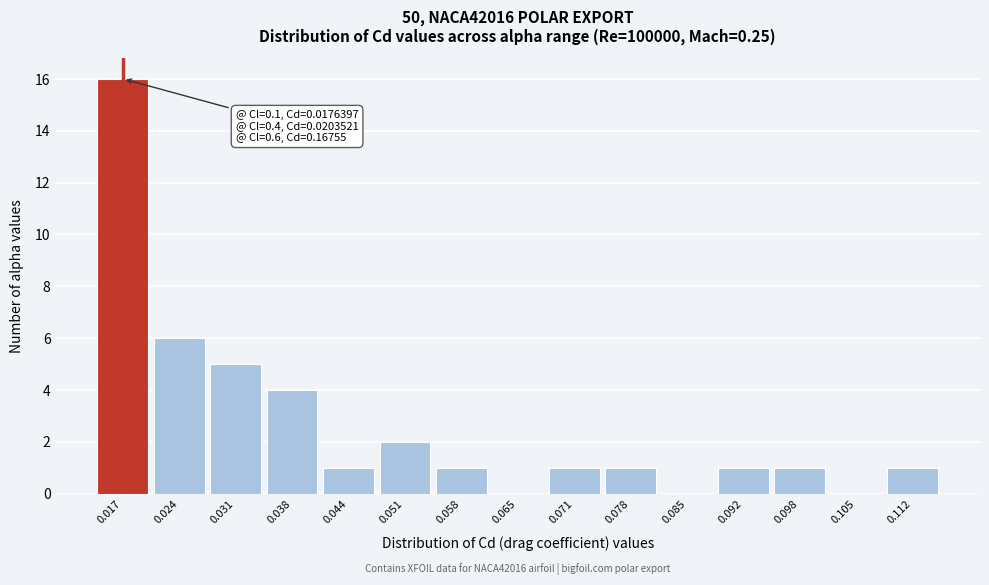

Reading right to left, list all the values displayed in this chart.

0.112=1	0.105=0	0.098=1	0.092=1	0.085=0	0.078=1	0.071=1	0.065=0	0.058=1	0.051=2	0.044=1	0.038=4	0.031=5	0.024=6	0.017=16